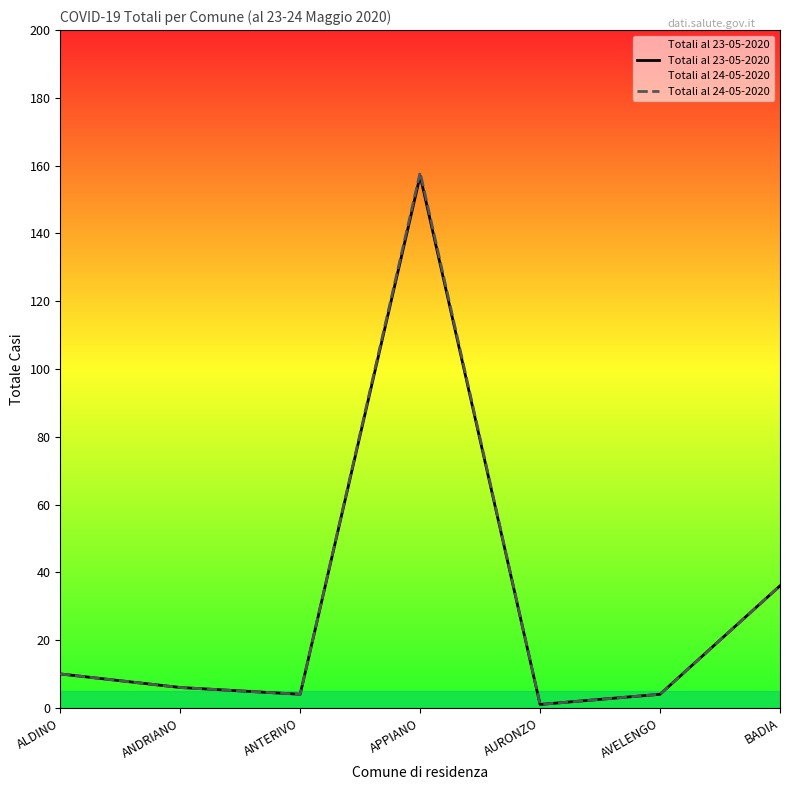

How many values in the Totali al 23-05-2020 series are below 6?

3